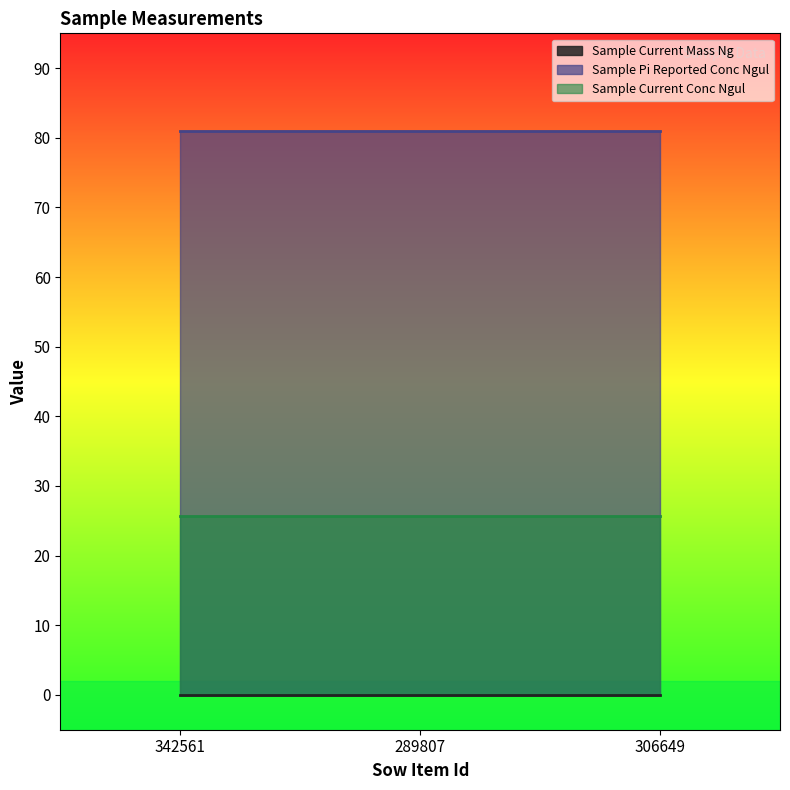

Rank the series by their maximum value, from lowest to highest.

Sample Current Mass Ng, Sample Current Conc Ngul, Sample Pi Reported Conc Ngul